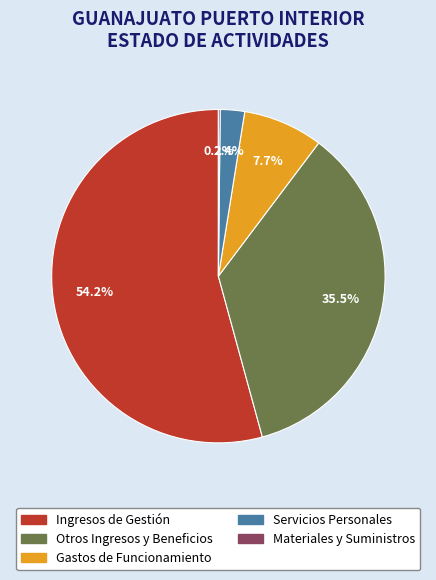

Which has a higher value, Servicios Personales or Ingresos de Gestión?

Ingresos de Gestión